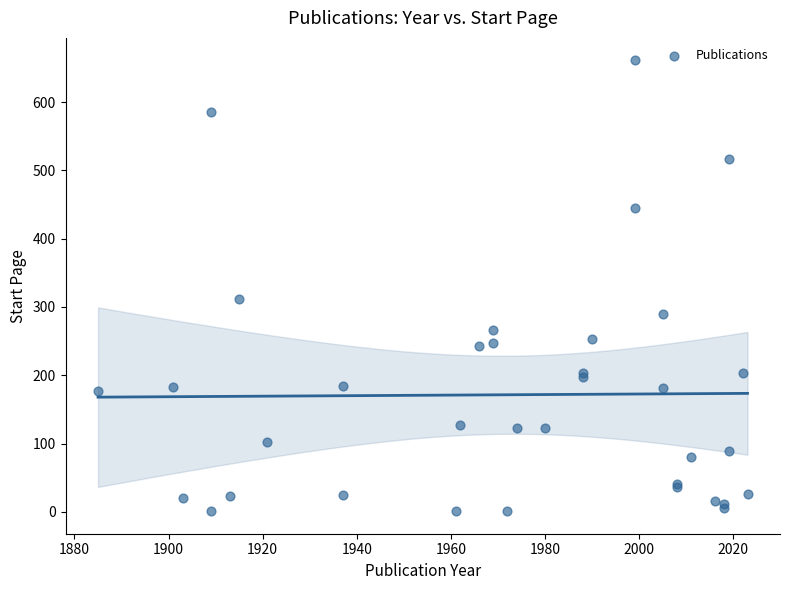

What Y value in the scatter plot is closest to 331?

312